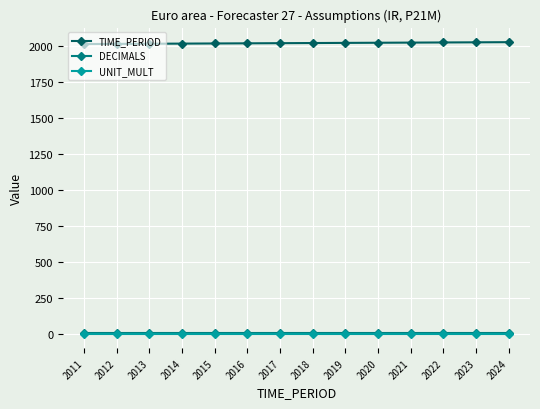

What is the difference between the TIME_PERIOD values at 2012 and 2016?

4